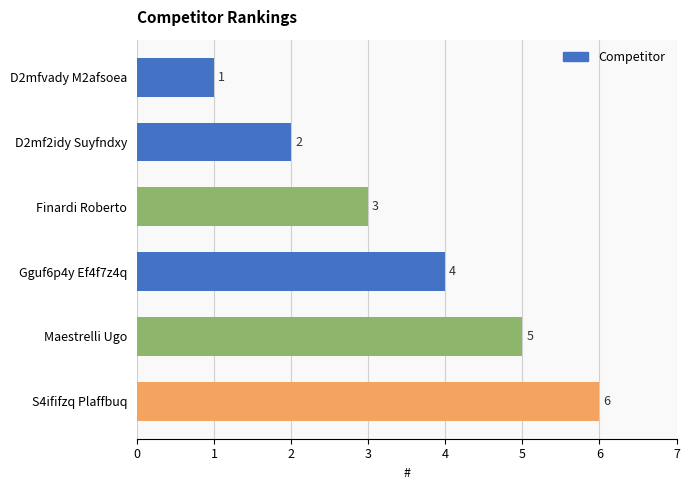

Rank the categories by value from lowest to highest.

D2mfvady M2afsoea, D2mf2idy Suyfndxy, Finardi Roberto, Gguf6p4y Ef4f7z4q, Maestrelli Ugo, S4ififzq Plaffbuq